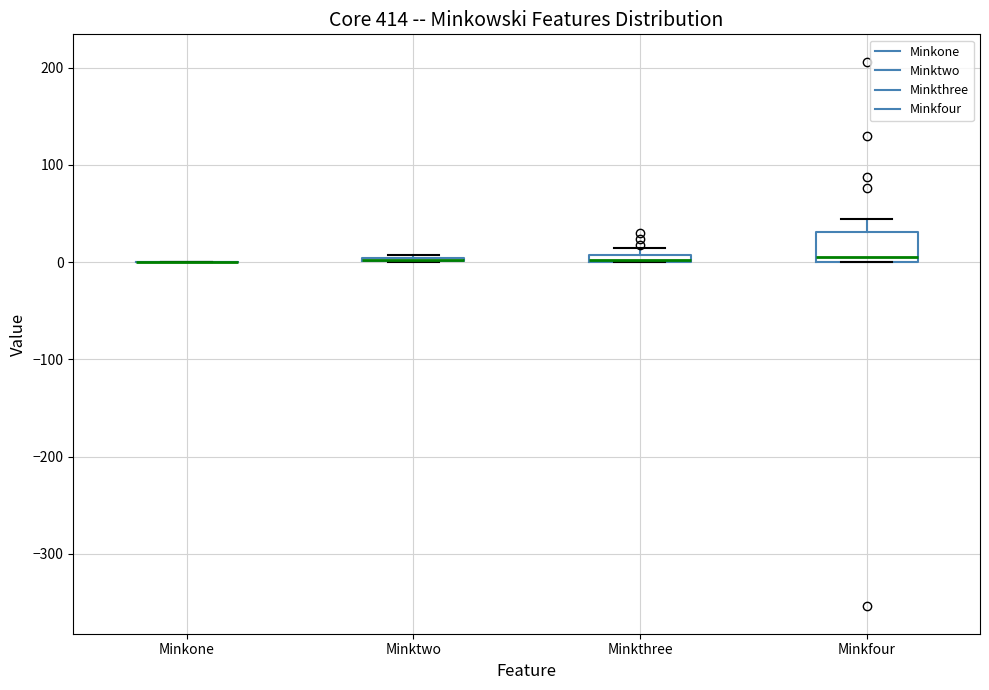

Comparing the boxes themselves (not the whiskers), which one is the tallest?

Minkfour